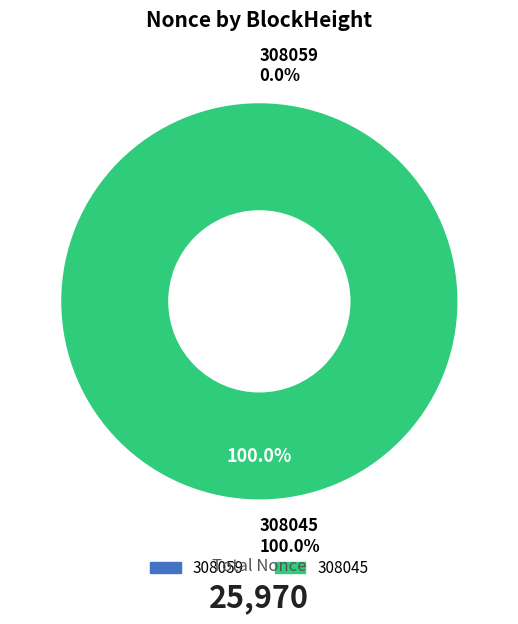

Which category has the biggest portion of the pie?

308045